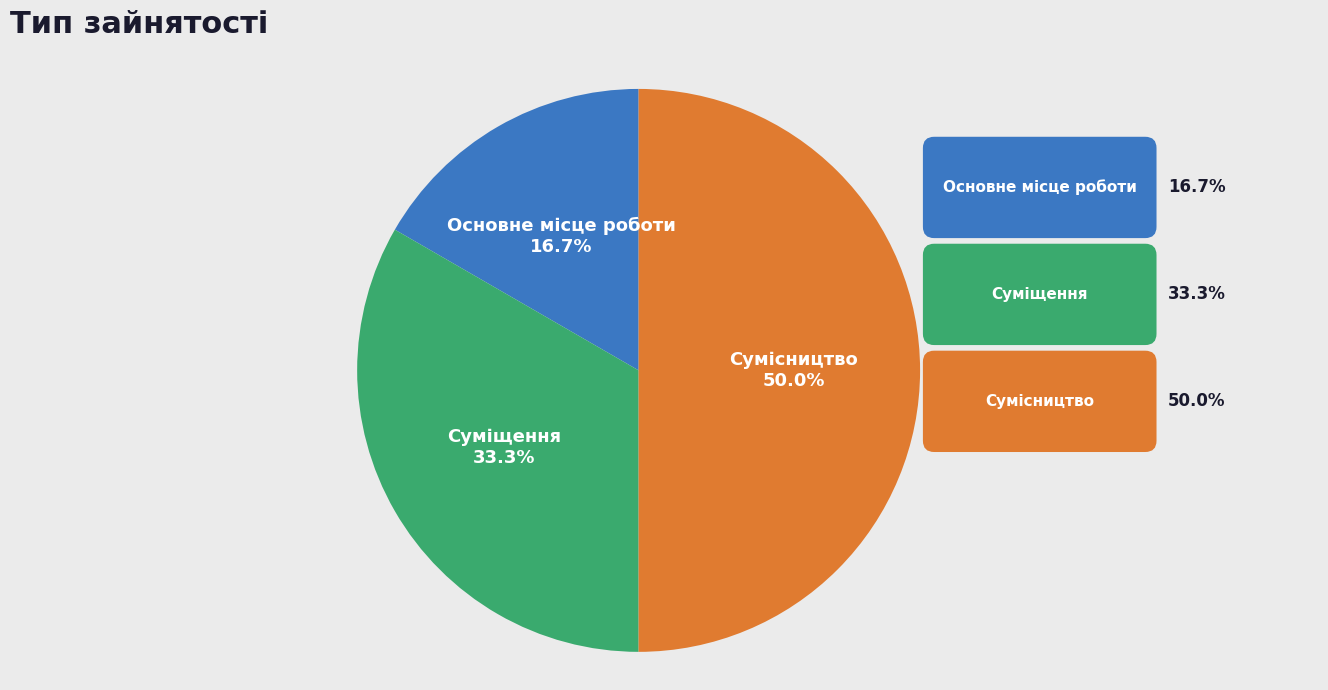

Count the number of slices in the pie.

3